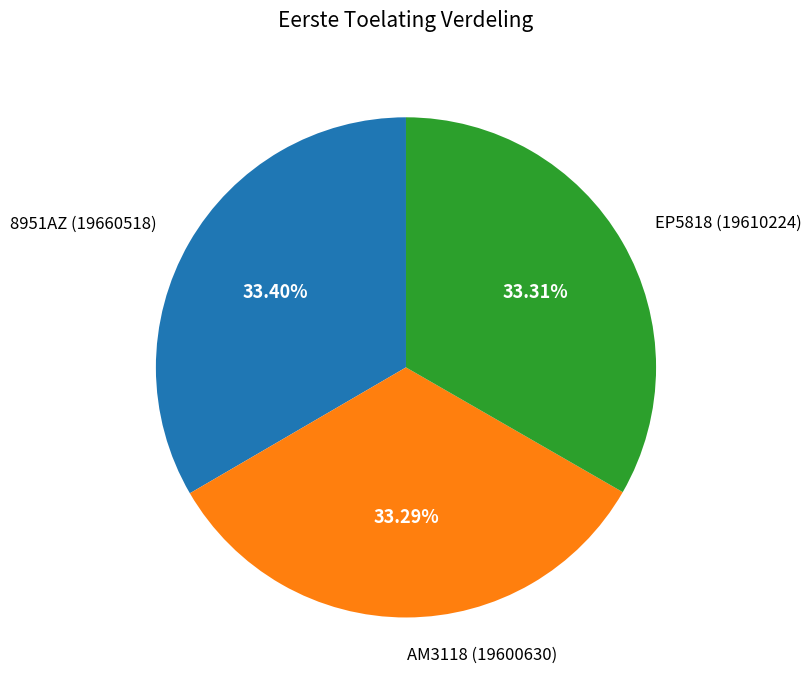

Combined, what portion of the pie is 8951AZ and AM3118?

66.7%